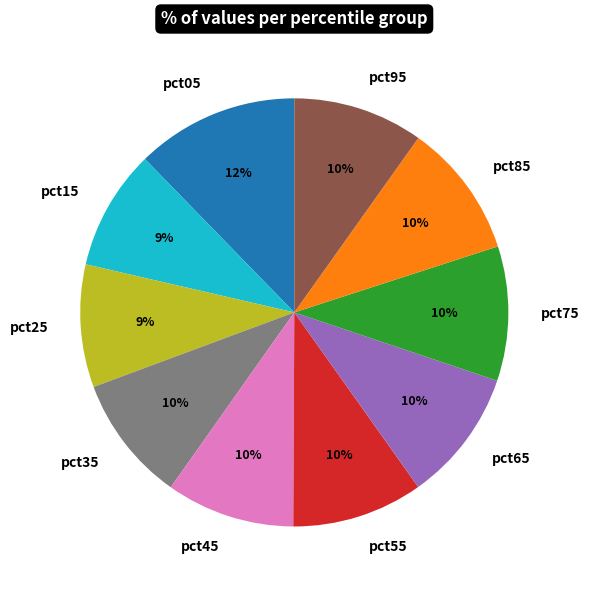

Does pct25 account for over 50% of the chart?

No